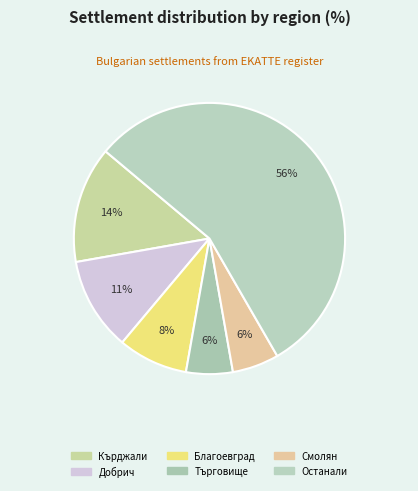

Count the number of slices in the pie.

6